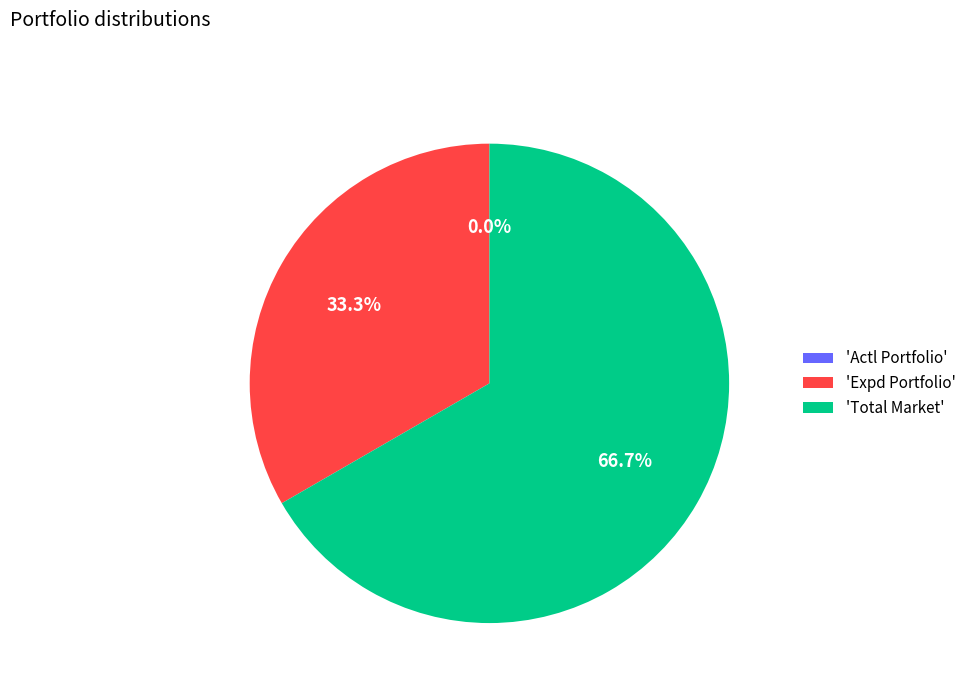

Which has a higher value, Total Market or Actl Portfolio?

Total Market